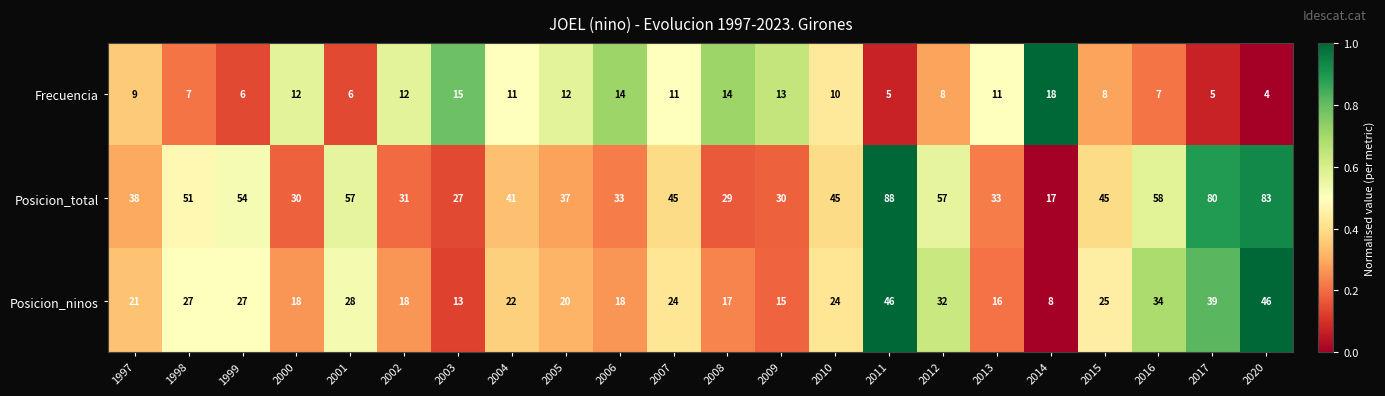

List the series in order of their peak value, lowest first.

Frecuencia, Posicion_ninos, Posicion_total